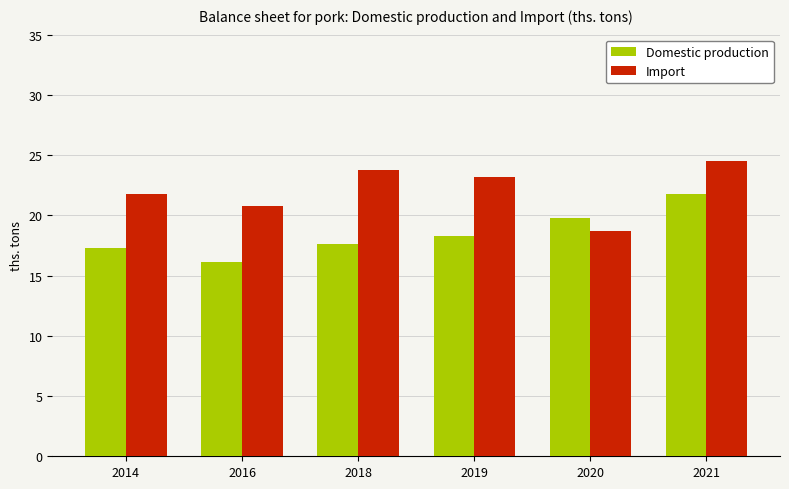

What is the value of the Import bar at the 6th from the left?

24.5